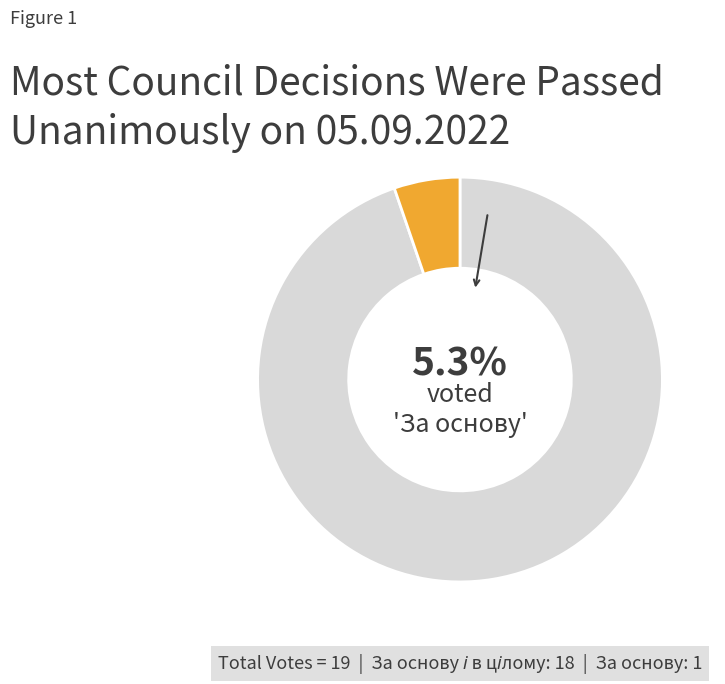

To the nearest percent, what portion does За основу represent?

5%